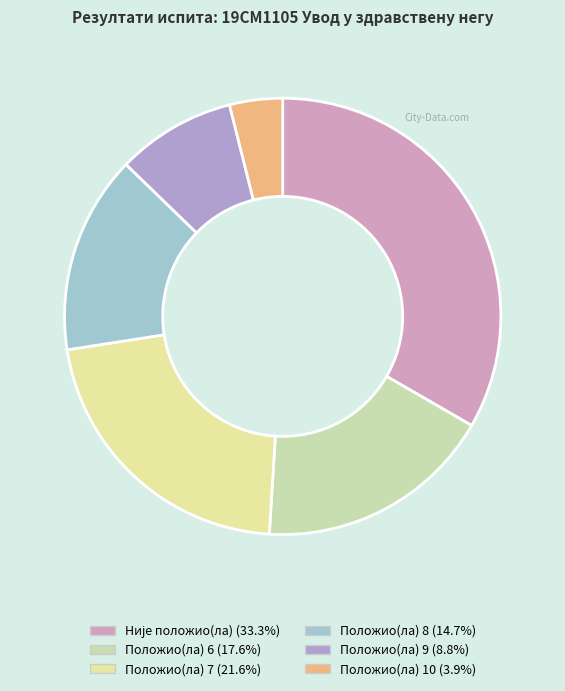

To the nearest percent, what is the average slice percentage?

17%